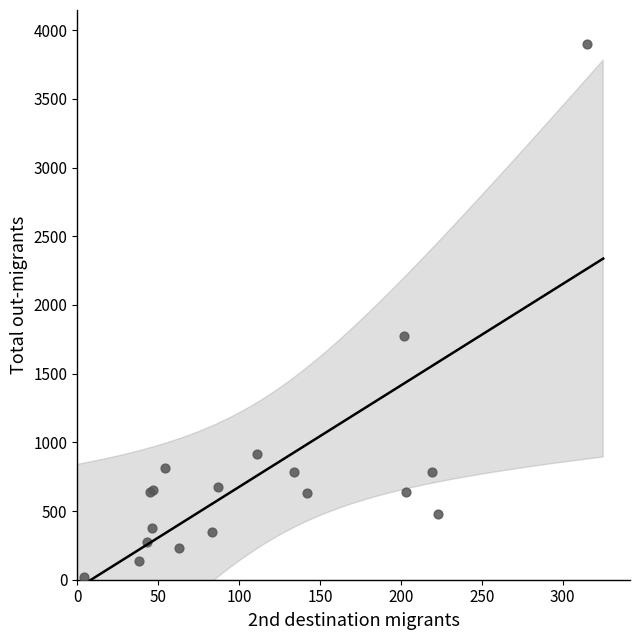

What Y value in the scatter plot is closest to 1960?

1775